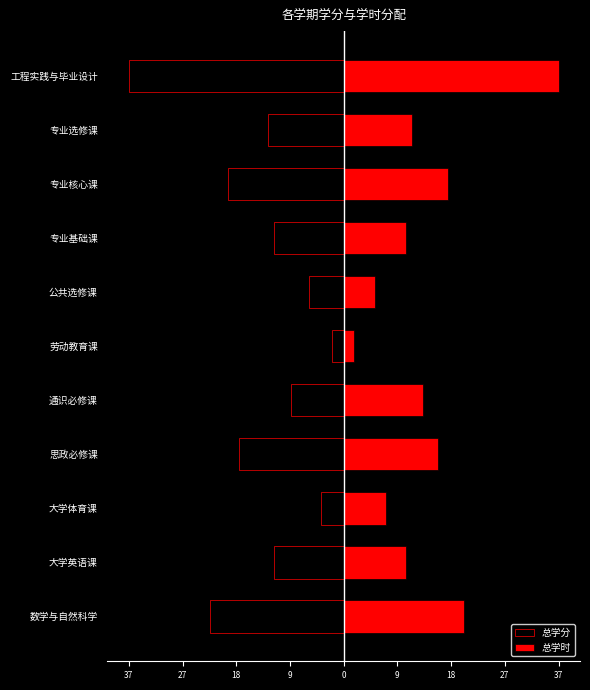

What is the difference between the 总学分 values at 大学体育课 and 公共选修课?

2.0